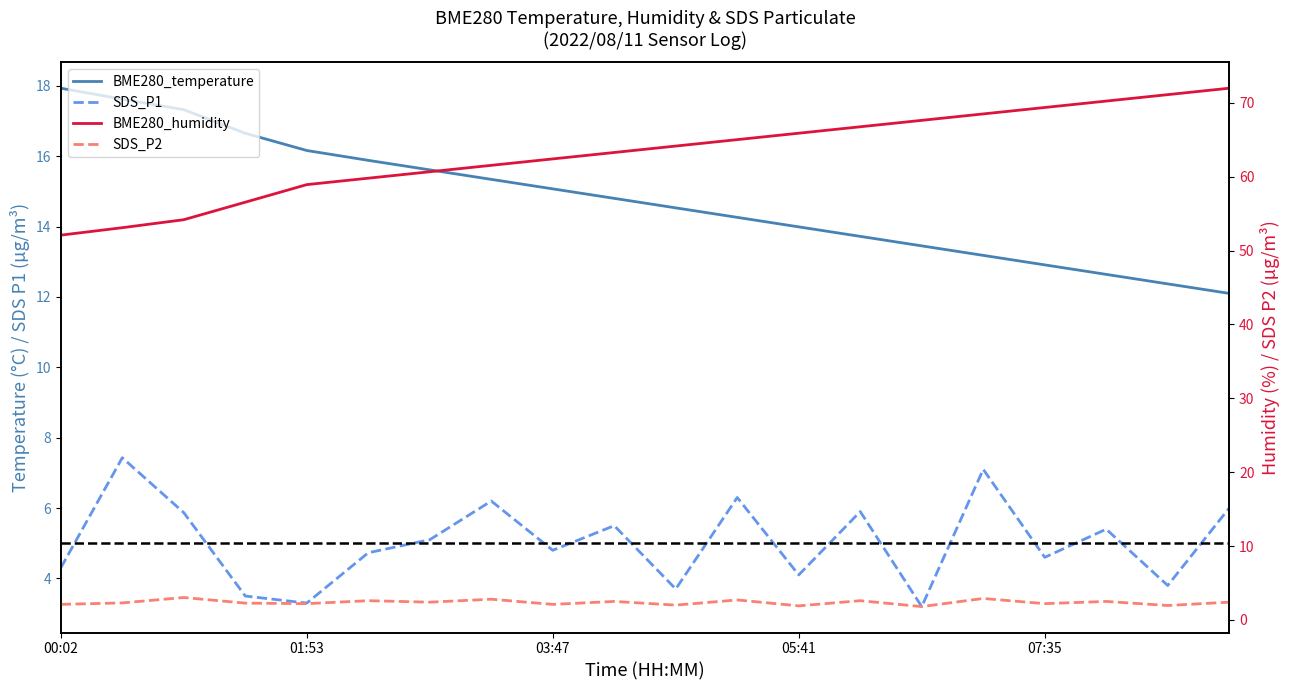

Reading right to left, list all the values displayed in this chart.

BME280_temperature: 09:00=12.1	08:32=12.4	08:03=12.6	07:35=12.9	07:06=13.2	06:38=13.4	06:09=13.7	05:41=14.0	05:12=14.3	04:44=14.5	04:15=14.8	03:47=15.1	03:18=15.3	02:50=15.6	02:21=15.9	01:53=16.2	01:24=16.6	00:57=17.3	00:29=17.6	00:02=17.9
BME280_humidity: 09:00=72.0	08:32=71.1	08:03=70.2	07:35=69.4	07:06=68.5	06:38=67.6	06:09=66.8	05:41=65.9	05:12=65.0	04:44=64.1	04:15=63.3	03:47=62.4	03:18=61.5	02:50=60.7	02:21=59.8	01:53=58.9	01:24=56.5	00:57=54.2	00:29=53.1	00:02=52.1
SDS_P1: 09:00=6.0	08:32=3.8	08:03=5.4	07:35=4.6	07:06=7.1	06:38=3.2	06:09=5.9	05:41=4.1	05:12=6.3	04:44=3.7	04:15=5.5	03:47=4.8	03:18=6.2	02:50=5.1	02:21=4.7	01:53=3.3	01:24=3.5	00:57=5.9	00:29=7.4	00:02=4.3
SDS_P2: 09:00=2.4	08:32=1.9	08:03=2.5	07:35=2.2	07:06=2.9	06:38=1.8	06:09=2.6	05:41=1.9	05:12=2.7	04:44=2.0	04:15=2.5	03:47=2.1	03:18=2.8	02:50=2.4	02:21=2.6	01:53=2.2	01:24=2.3	00:57=3.0	00:29=2.3	00:02=2.1